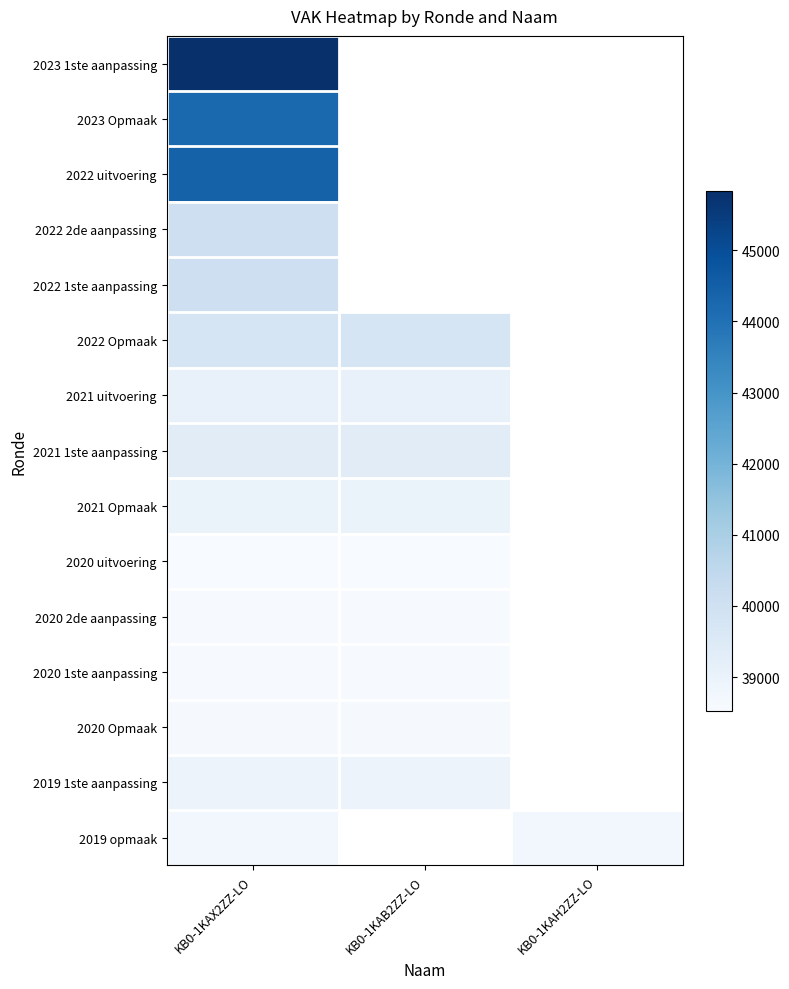

How many series are shown in this chart?

15